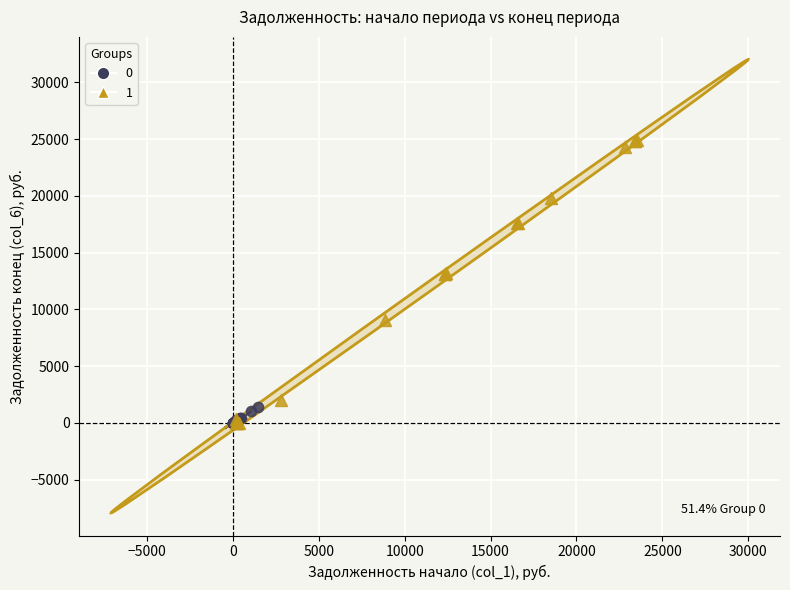

What are all the series names shown in the legend?

0, 1